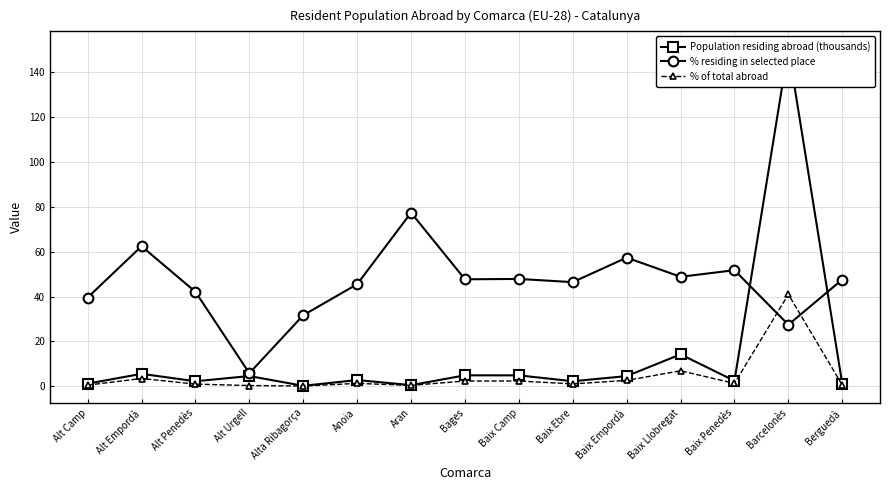

How many lines are shown in the chart?

3